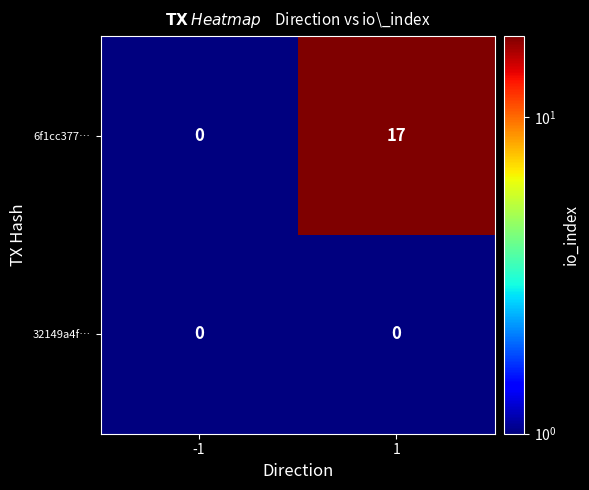

What is the difference between the highest and lowest values at 1?

17